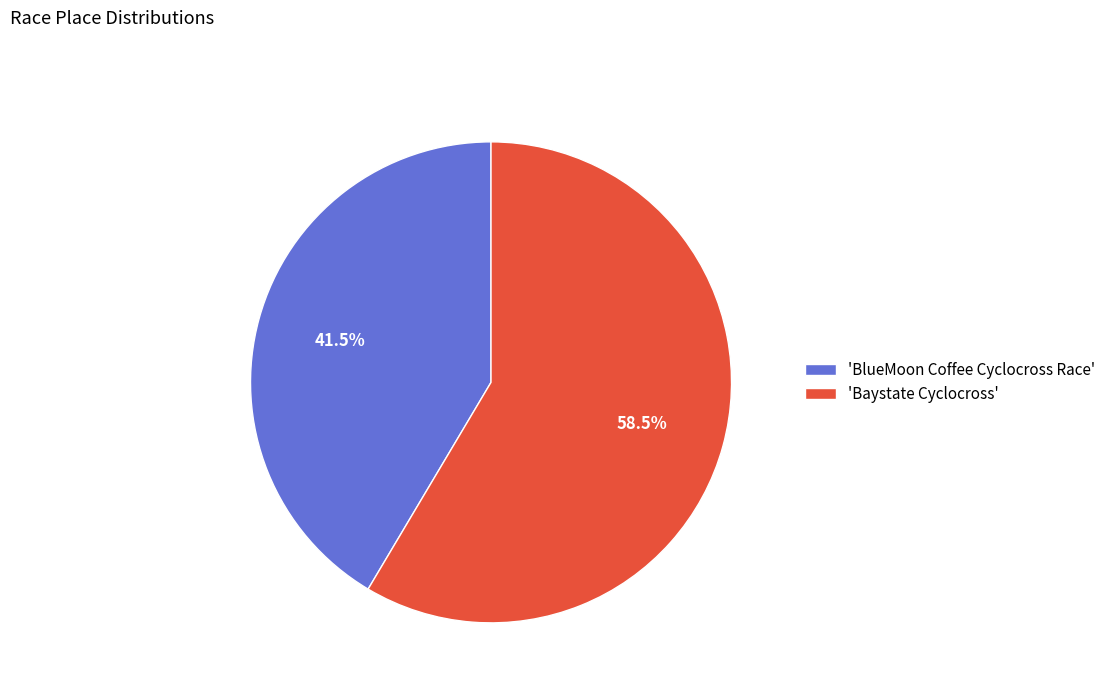

Which has a higher value, 'Baystate Cyclocross' or 'BlueMoon Coffee Cyclocross Race'?

'Baystate Cyclocross'